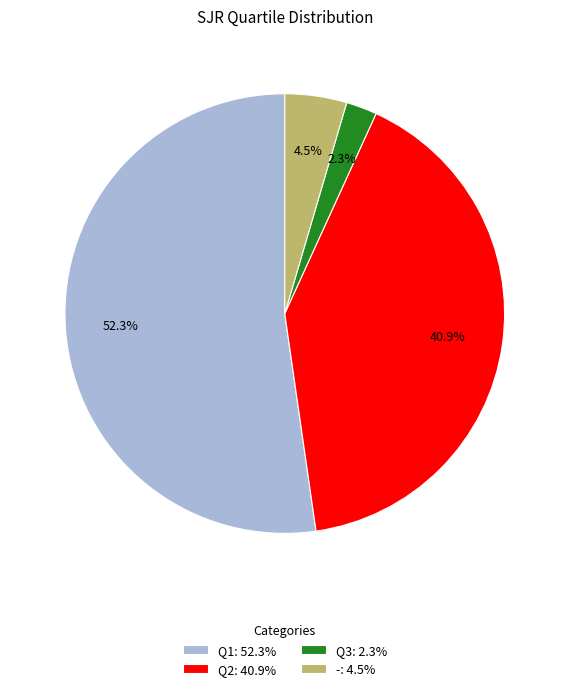

What is the largest slice in the pie chart?

Q1: 52.3%